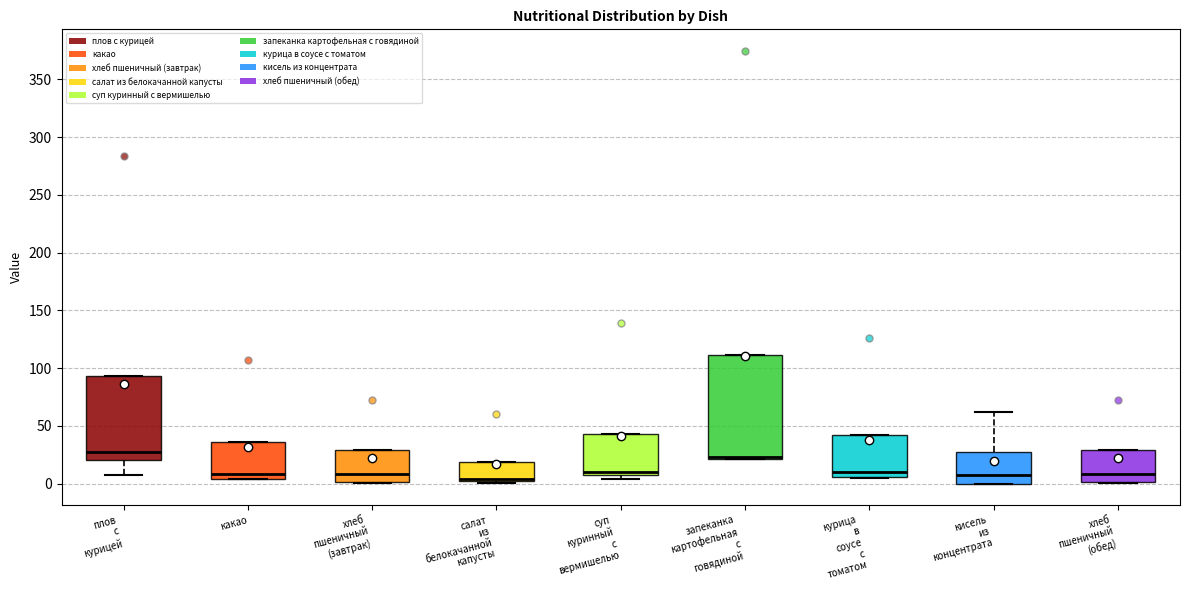

Where is the lower edge of the box for кисель из концентрата on the y-axis? The values are not printed on the chart, so give them approximately, as read against the axis.

0